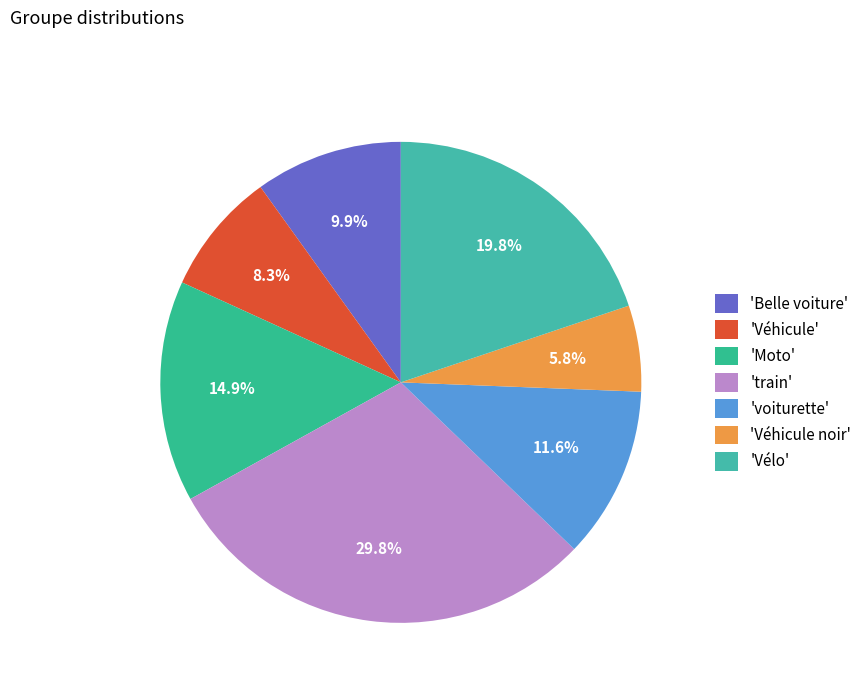

Rank the categories by value from highest to lowest.

'train', 'Vélo', 'Moto', 'voiturette', 'Belle voiture', 'Véhicule', 'Véhicule noir'